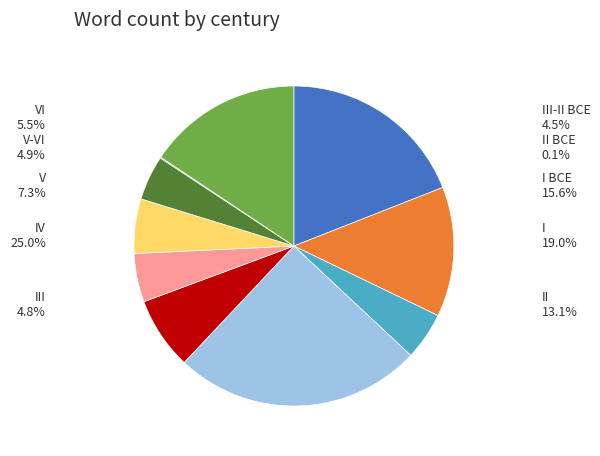

True or false: IV accounts for 25% of the total.

True